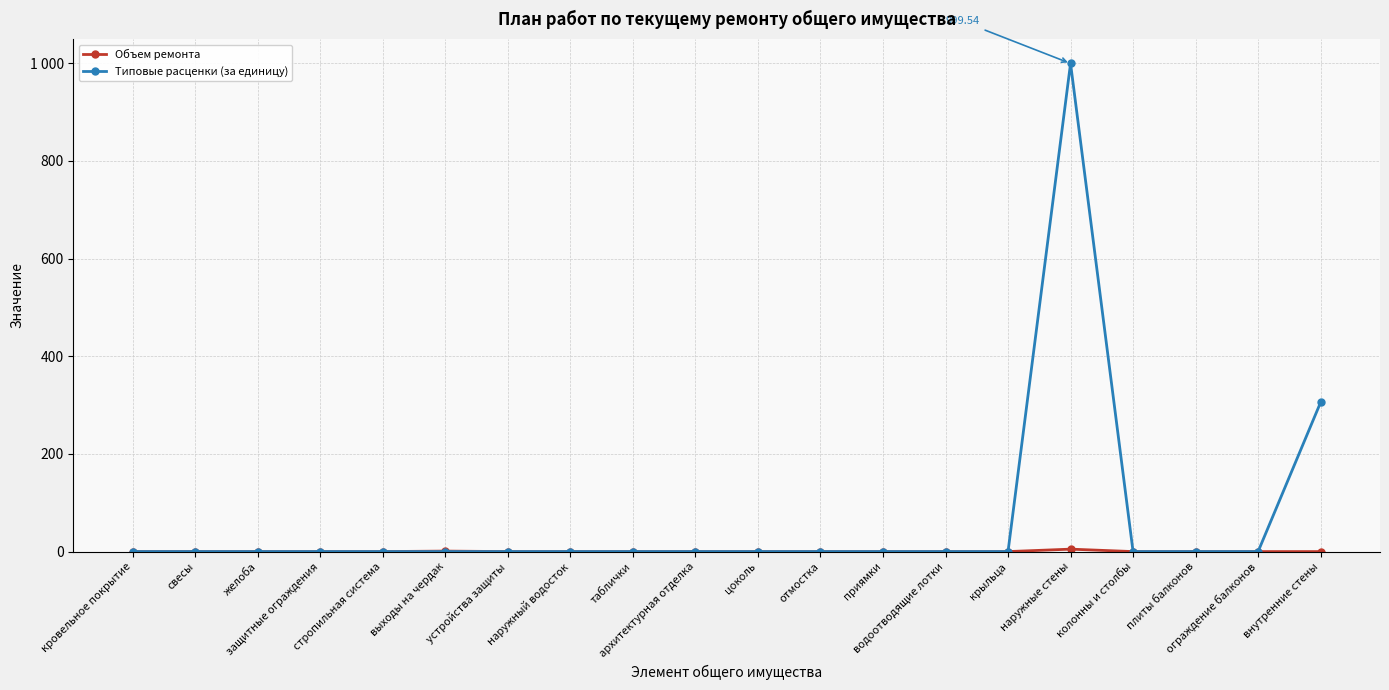

True or false: Типовые расценки (за единицу) has more than 0 points higher than both neighbors.

True